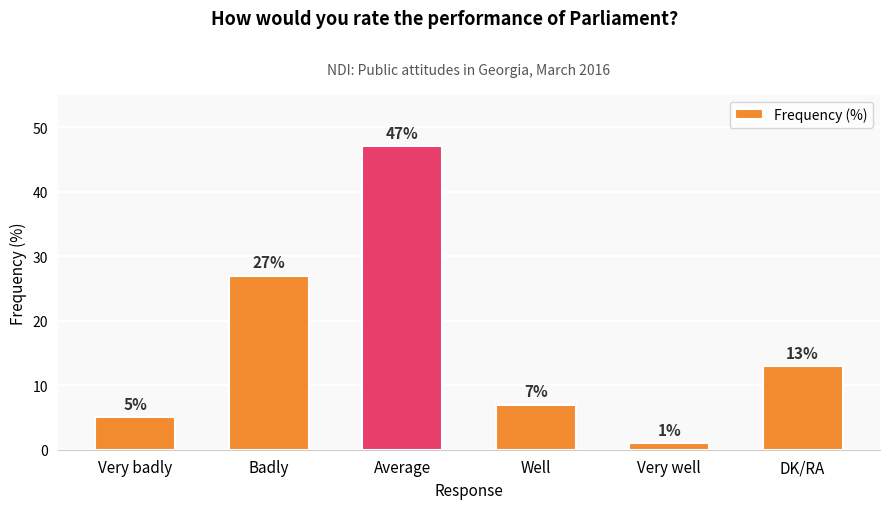

What is the difference between the maximum and minimum values?

46